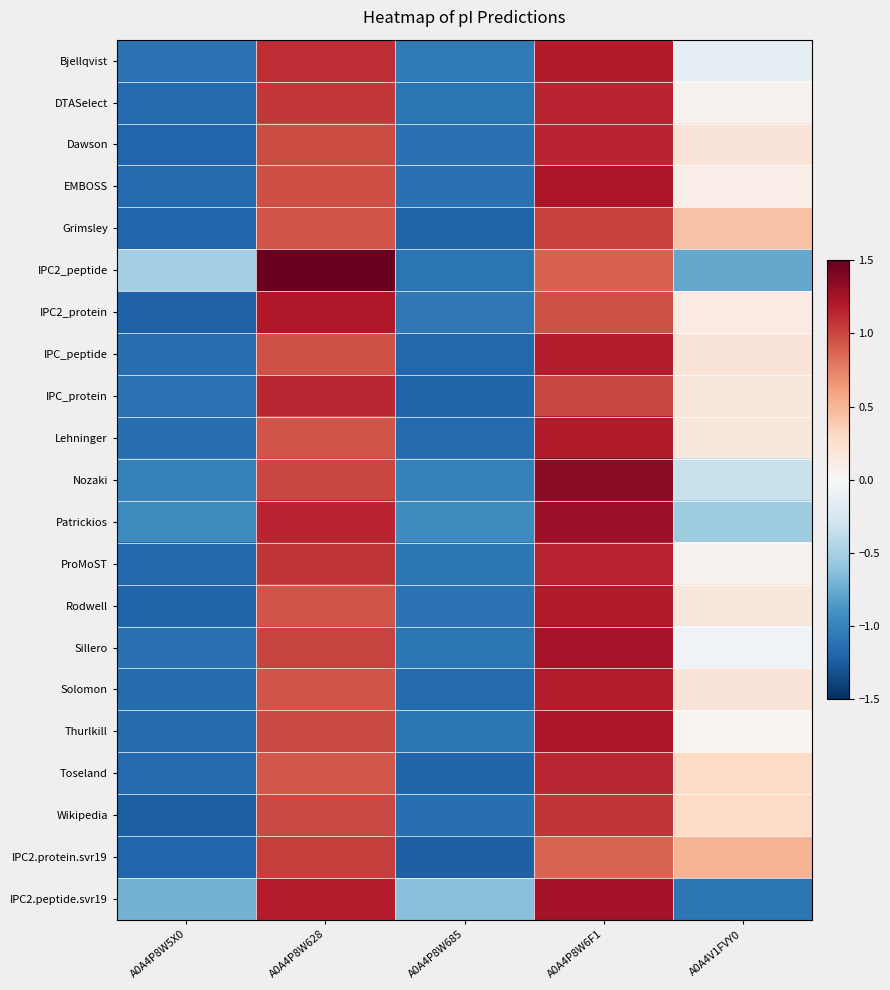

What is the total value across all series at A0A4P8W628?

22.0